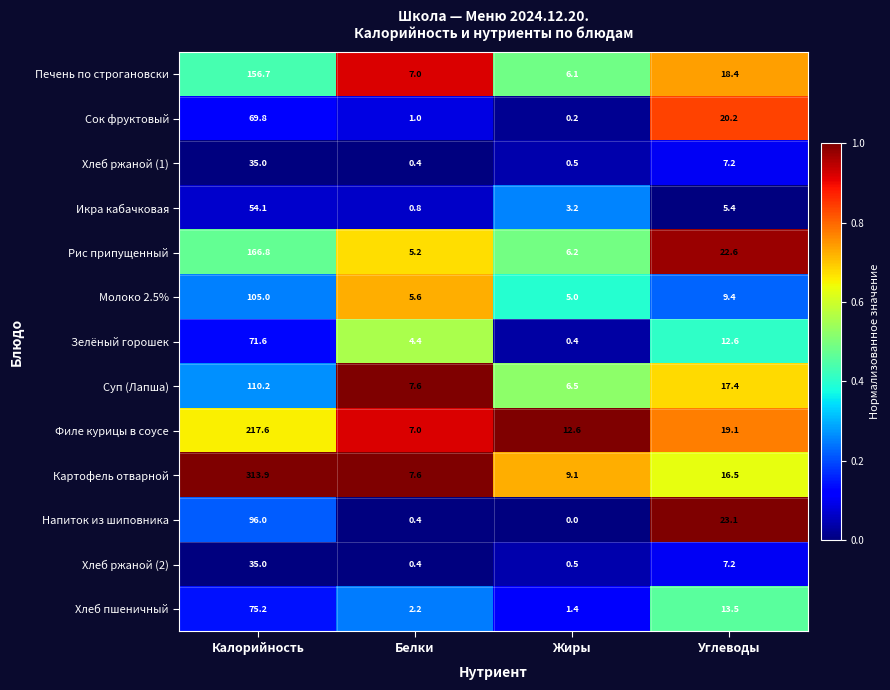

What value does the Хлеб пшеничный series have at Жиры?

1.4